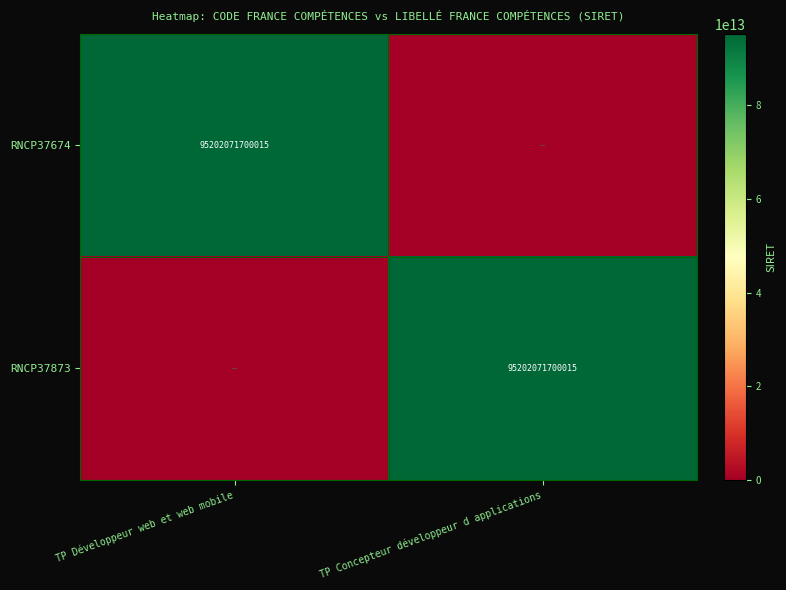

Is it true that RNCP37674 equals 66538060683253 at TP Développeur web et web mobile?

False